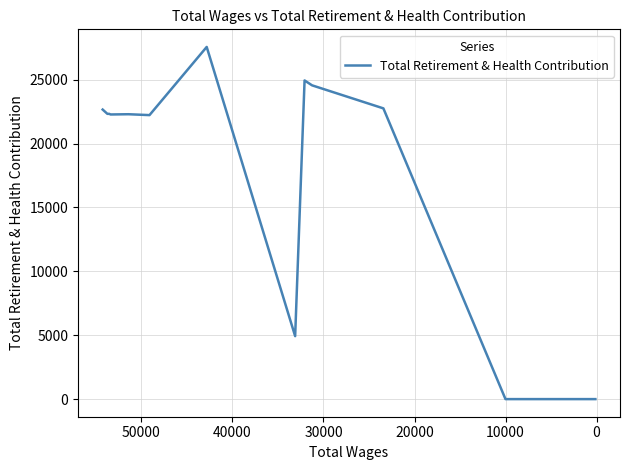

How many lines are shown in the chart?

1